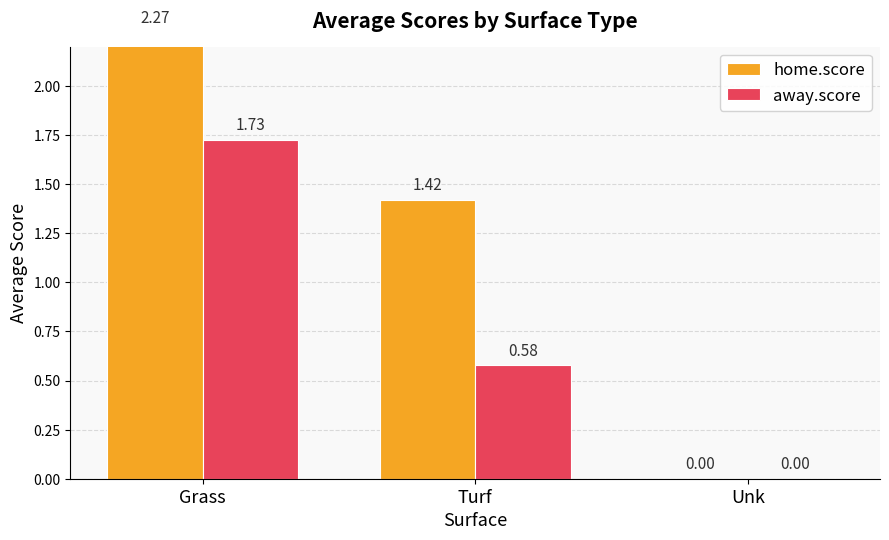

At Grass, list the series in order from smallest to largest.

away.score, home.score